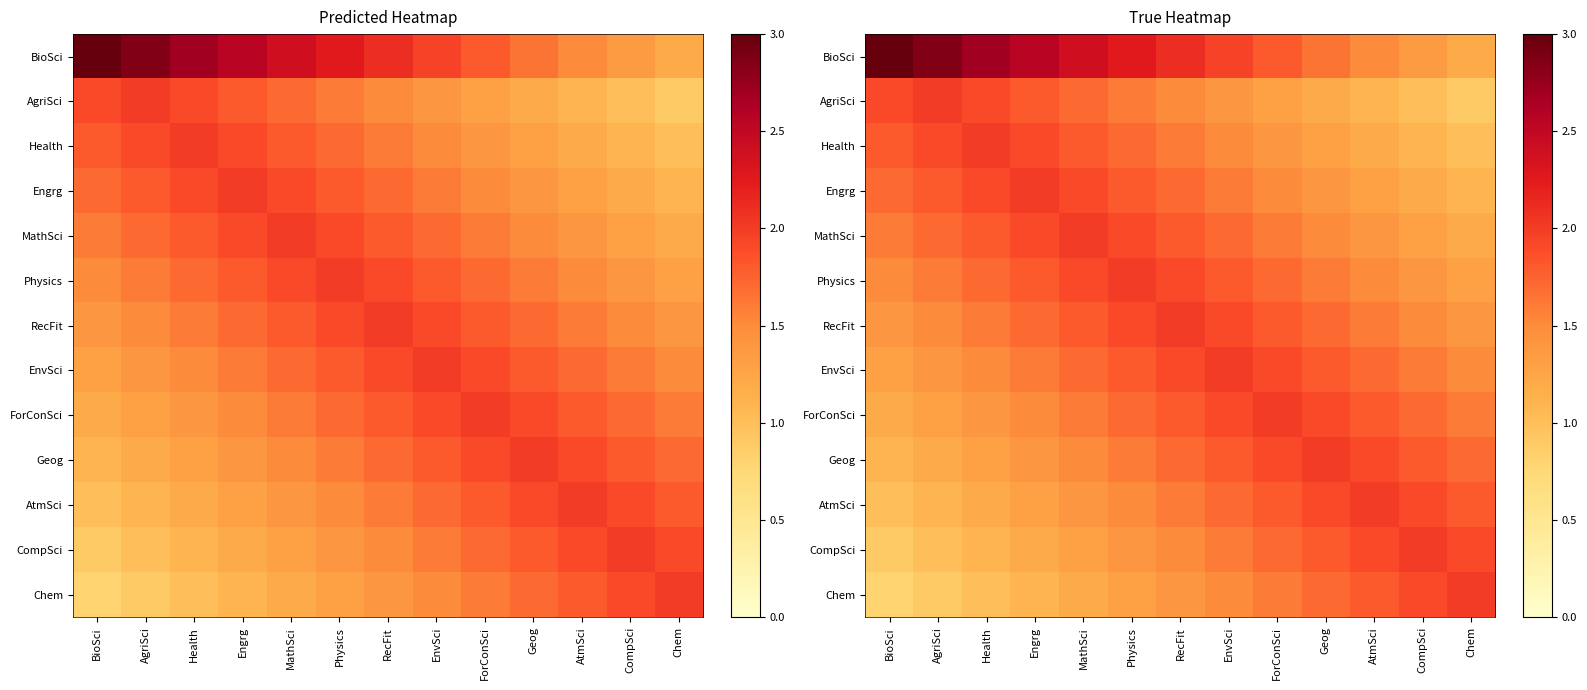

Which label corresponds to the smallest value in the chart?

BioSci